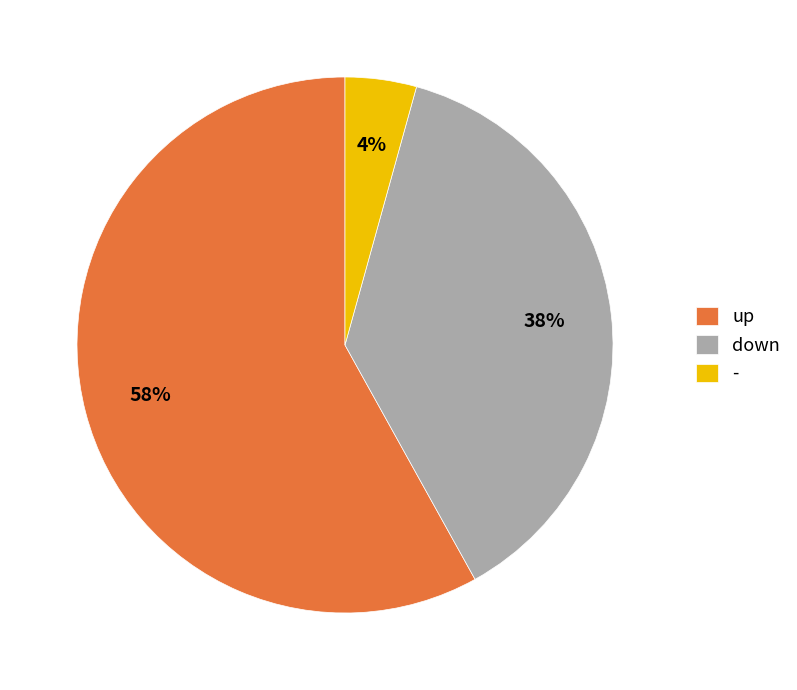

Rank the categories by value from highest to lowest.

up, down, -